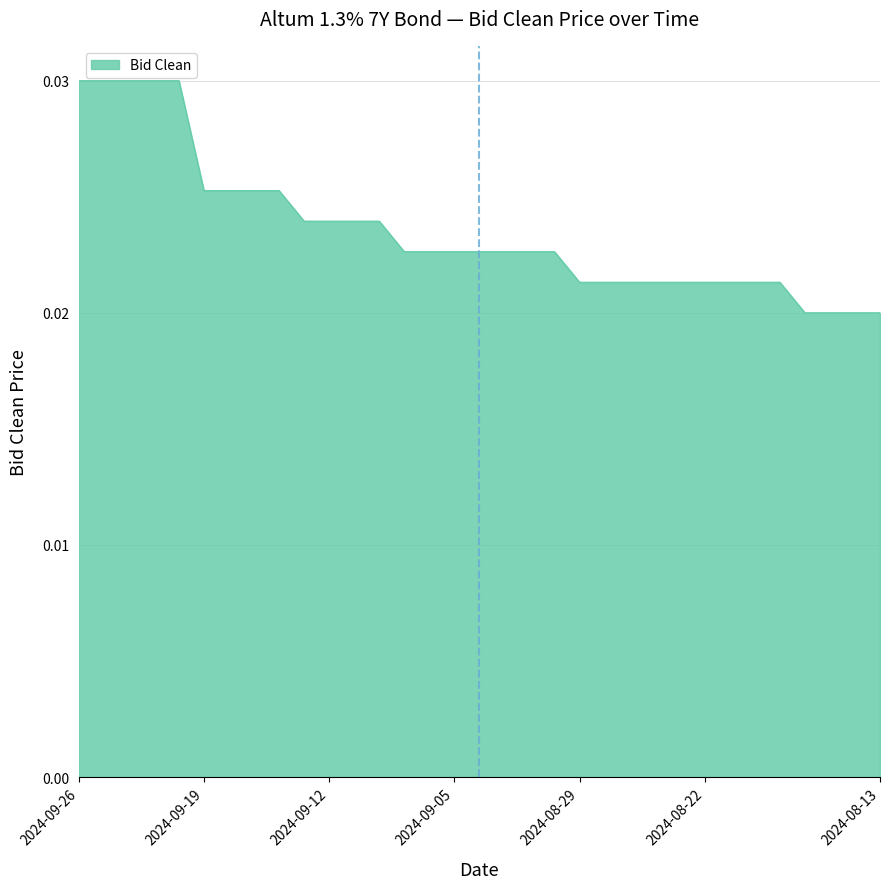

Does the chart display data point markers on the line(s)?

No